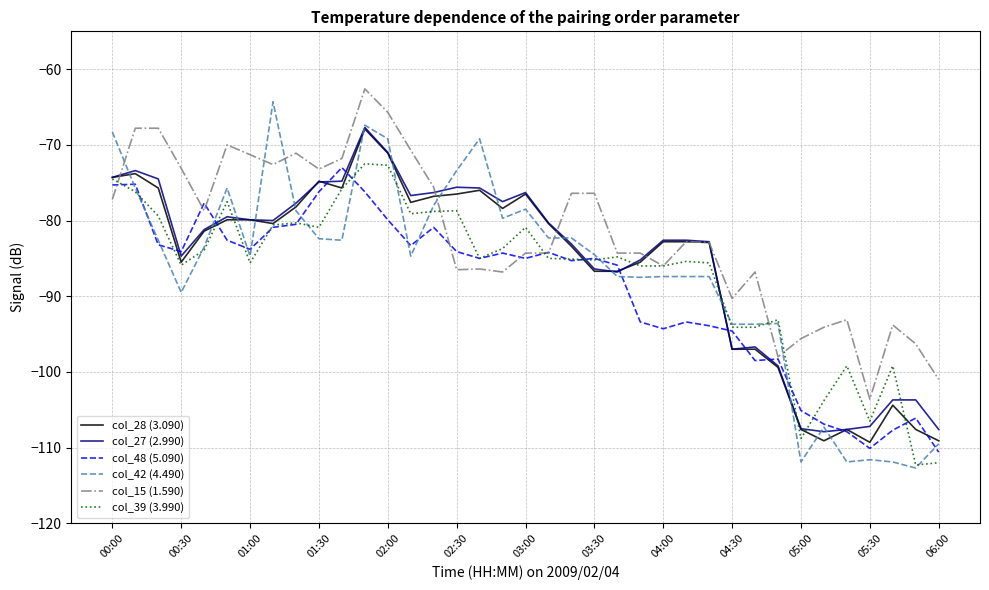

What is the minimum value shown in the chart?

-112.7